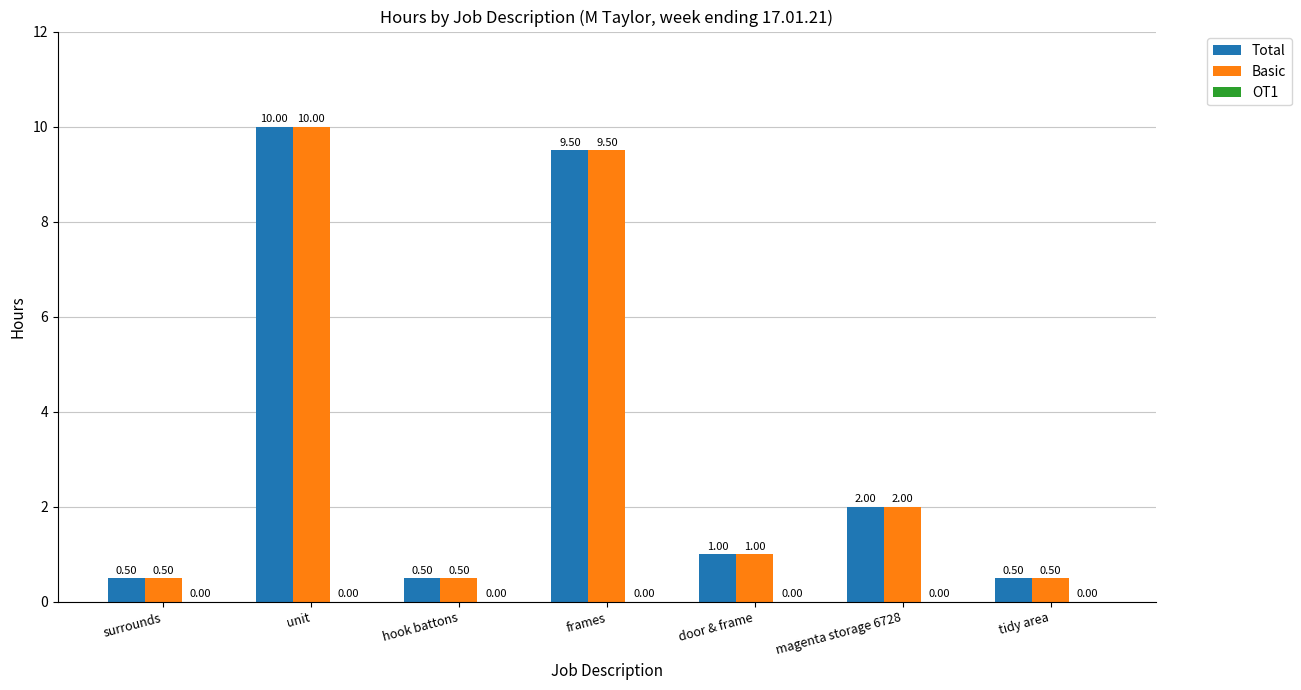

Count the number of categories in the chart.

7